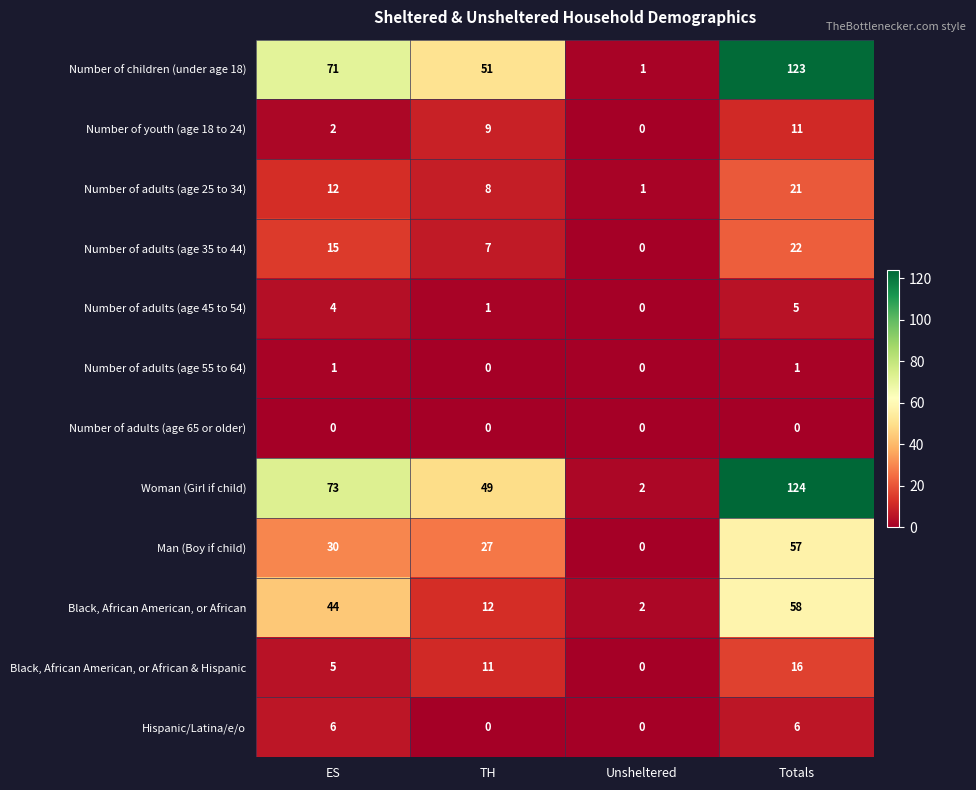

At which label does Number of children (under age 18) reach its minimum?

Unsheltered